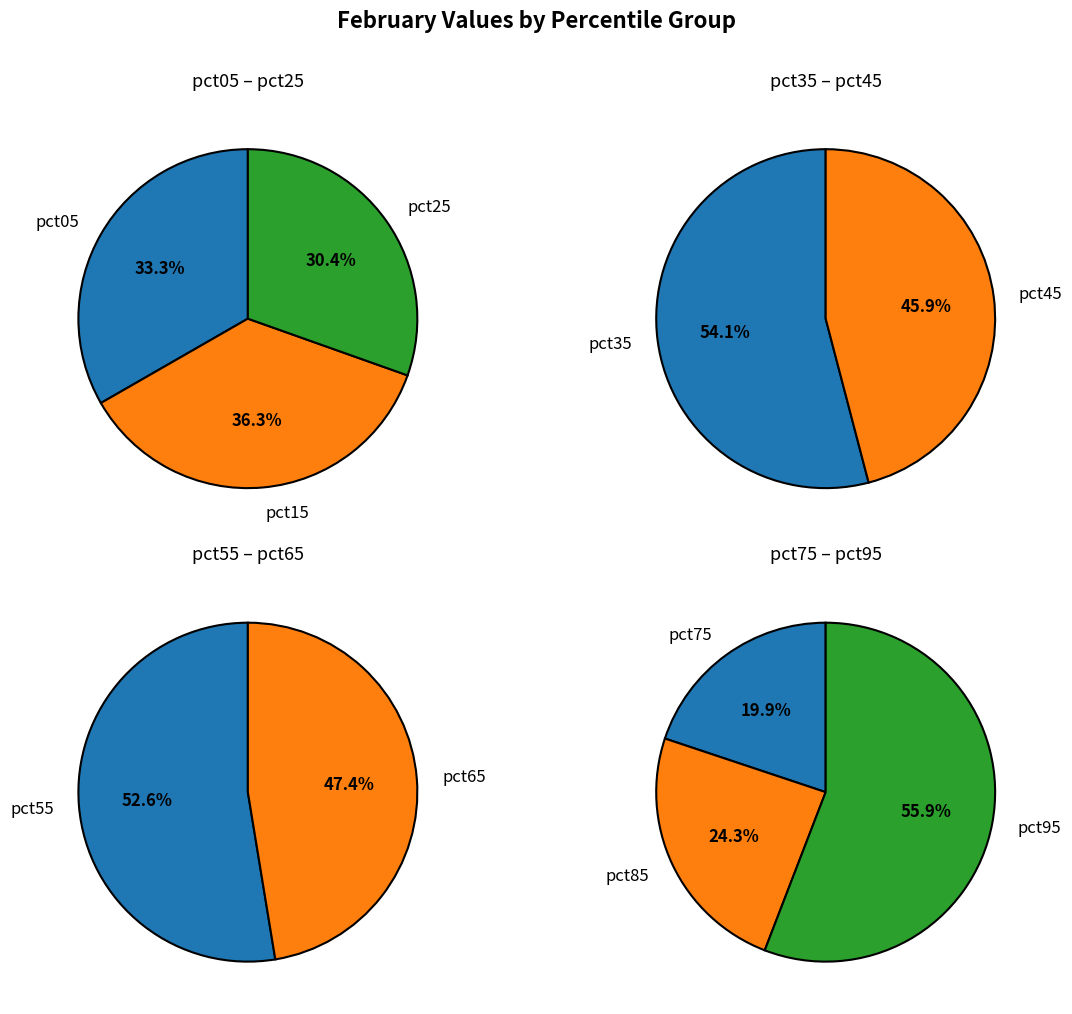

What is the change in value from pct35 to pct85?

-0.1